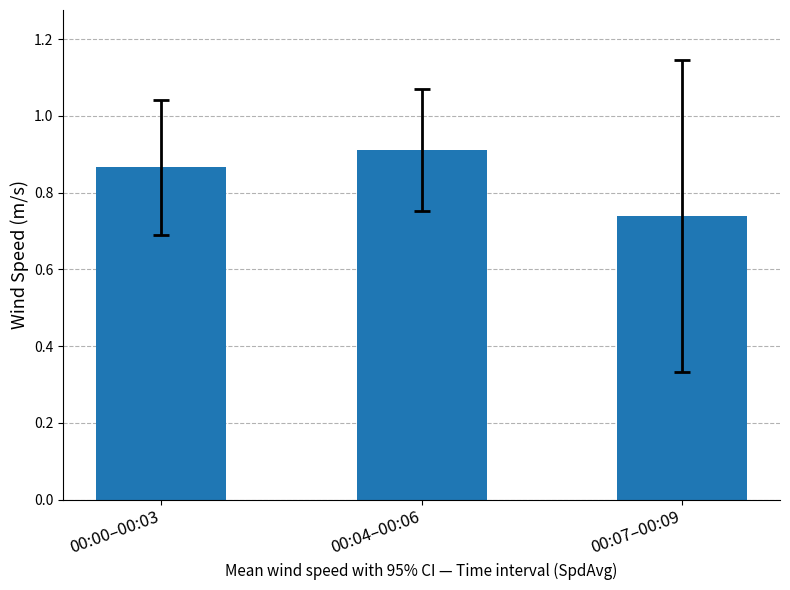

Does the chart contain any negative values?

No